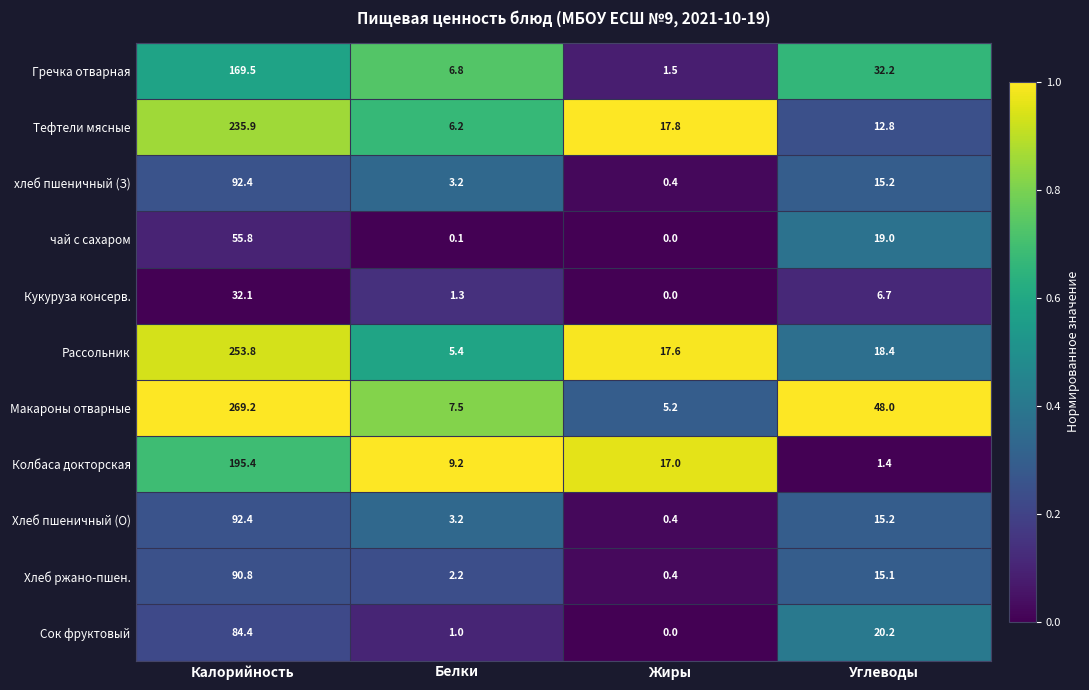

What is the difference between the second highest and minimum values in the чай с сахаром series?

19.0